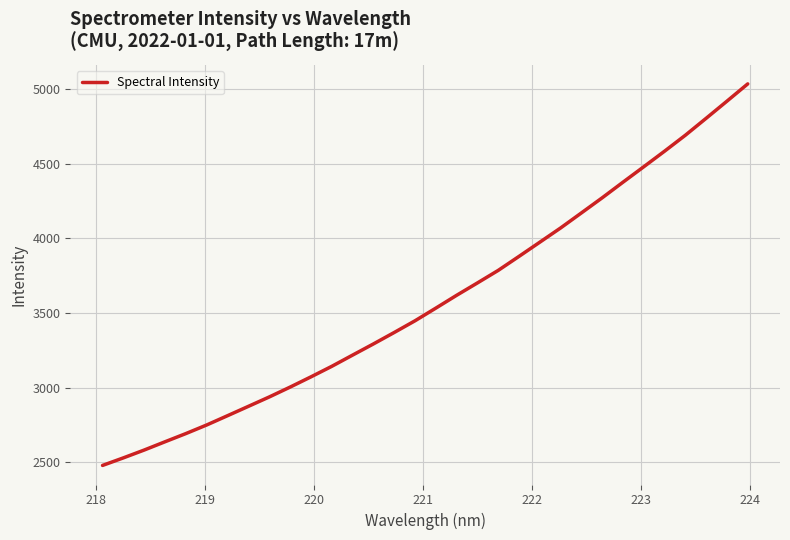

What is the difference between the maximum and minimum values?

2554.6